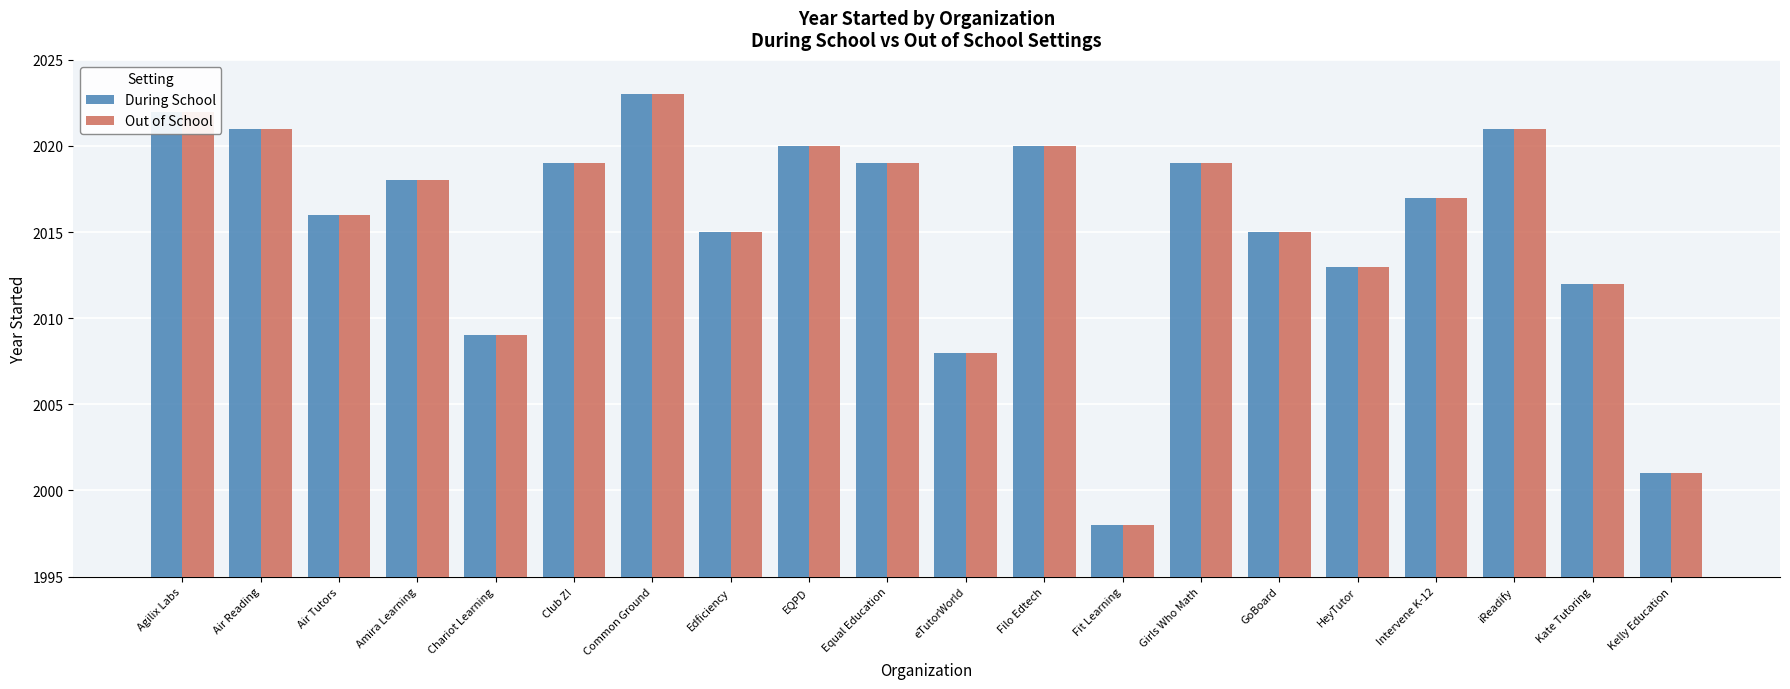

What is the total value across all series at Intervene K-12?

4034